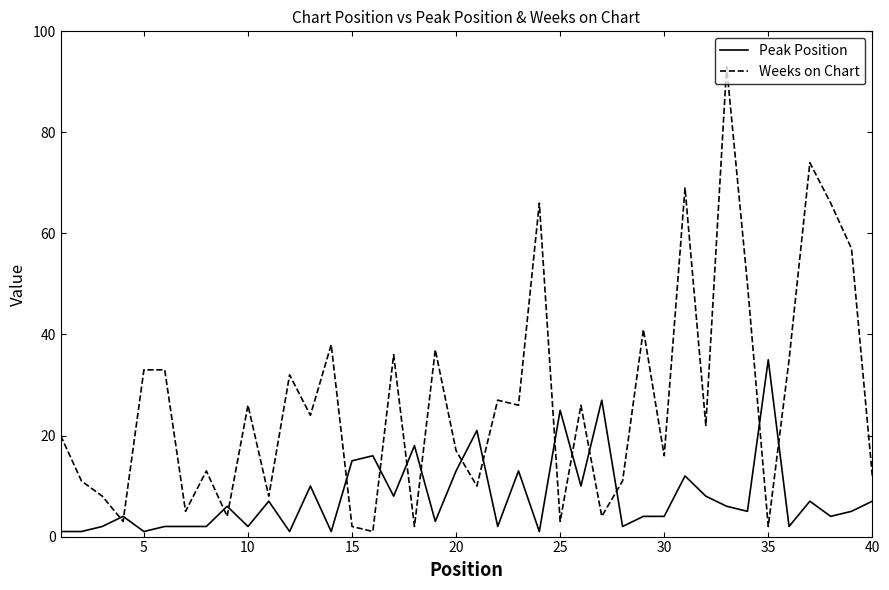

List the series in order of their peak value, lowest first.

Peak Position, Weeks on Chart